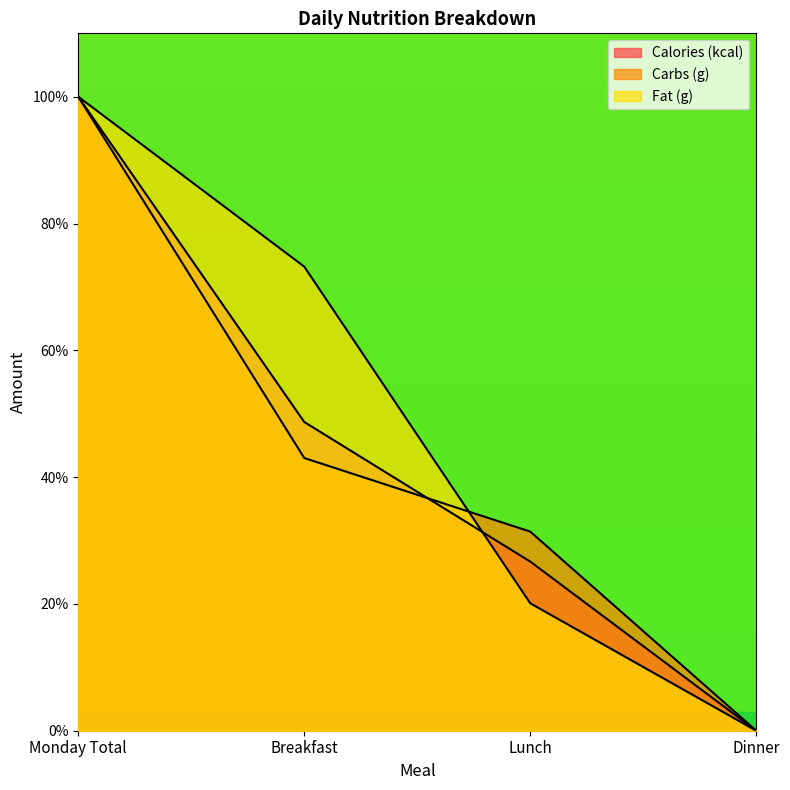

Rank the series by their maximum value, from lowest to highest.

Calories (kcal), Carbs (g), Fat (g)